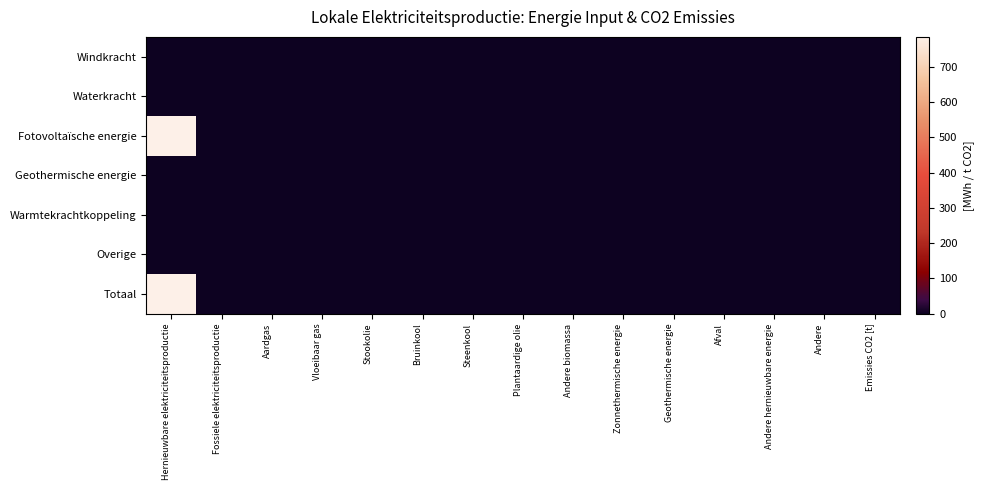

Which label corresponds to the smallest value in the chart?

Hernieuwbare elektriciteitsproductie